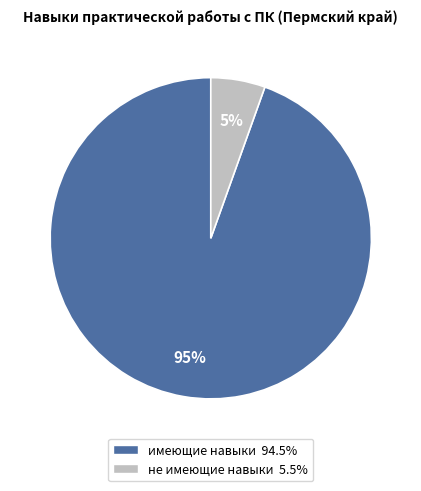

Rank the categories by value from lowest to highest.

не имеющие навыки, имеющие навыки